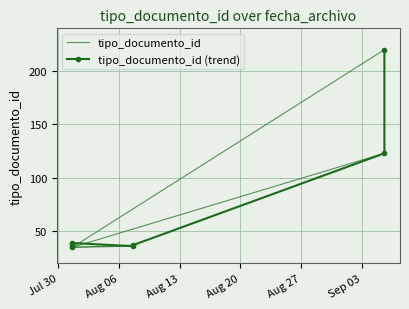

True or false: the data shows 16 at 2019-08-07 14:52:29.

False